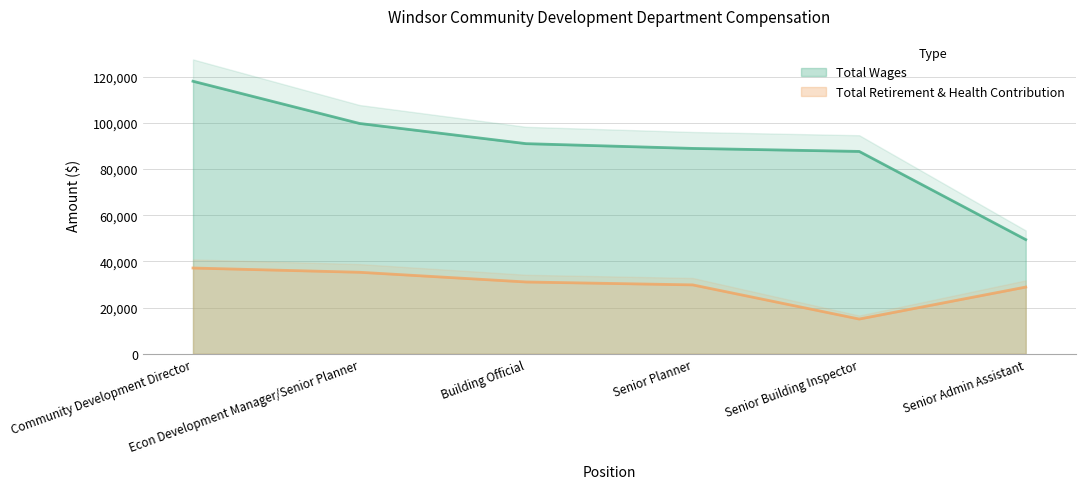

Where is Total Wages nearest to the value 83740?

Senior Building Inspector